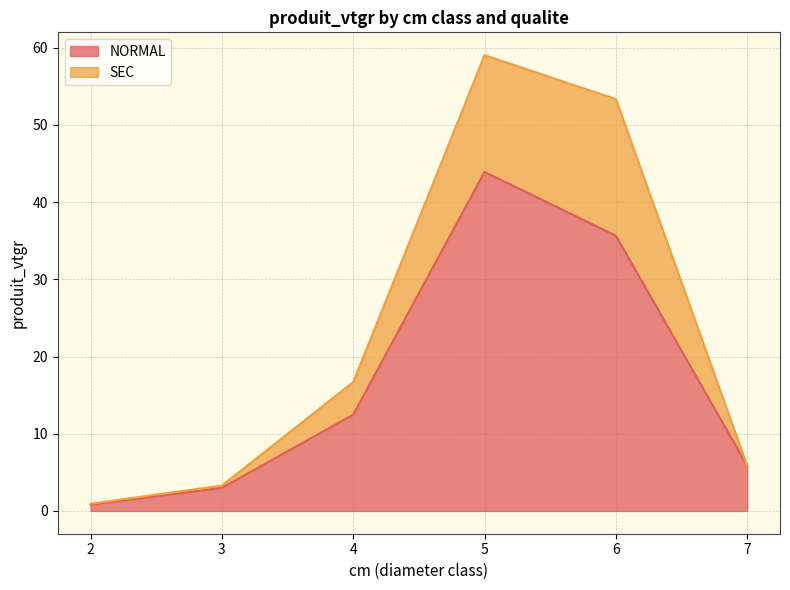

What is the approximate value of SEC at 2?

0.9